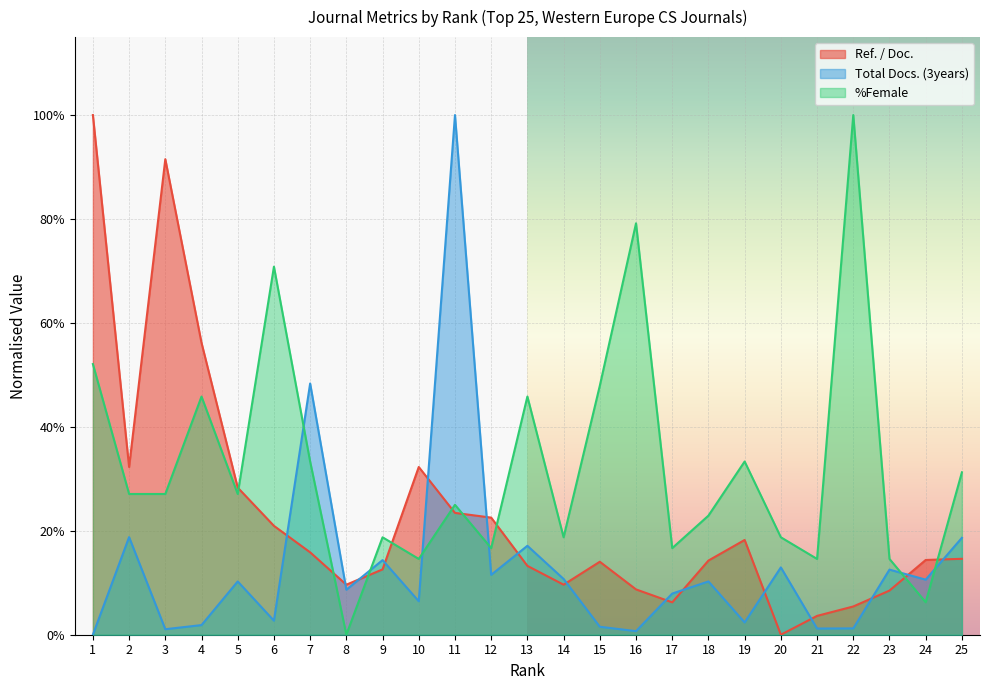

List the series in order of their peak value, highest first.

Total Docs. (3years), %Female, Ref. / Doc.